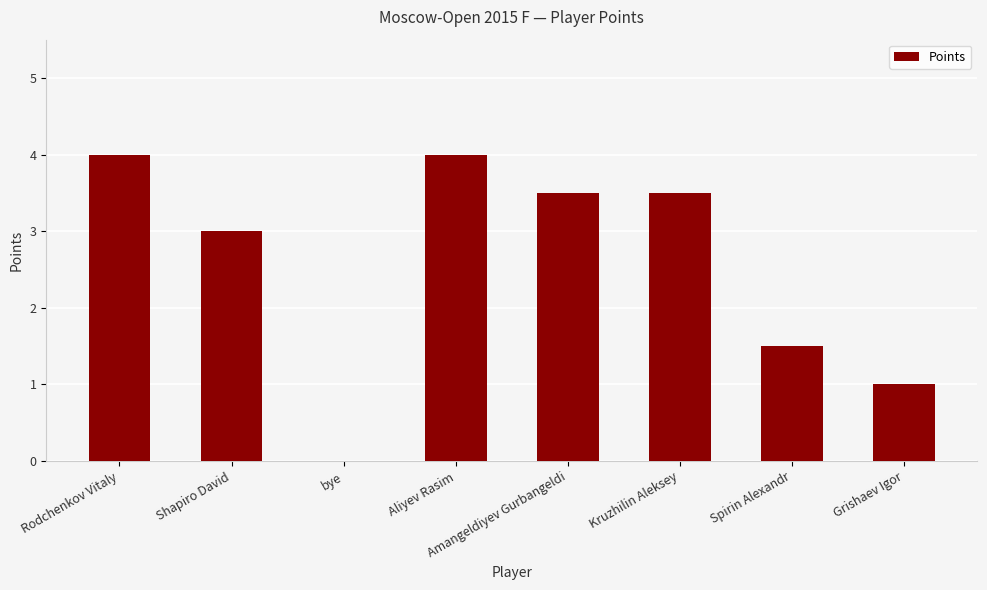

The chart shows a value of 3.5 at Amangeldiyev Gurbangeldi. True or false?

True